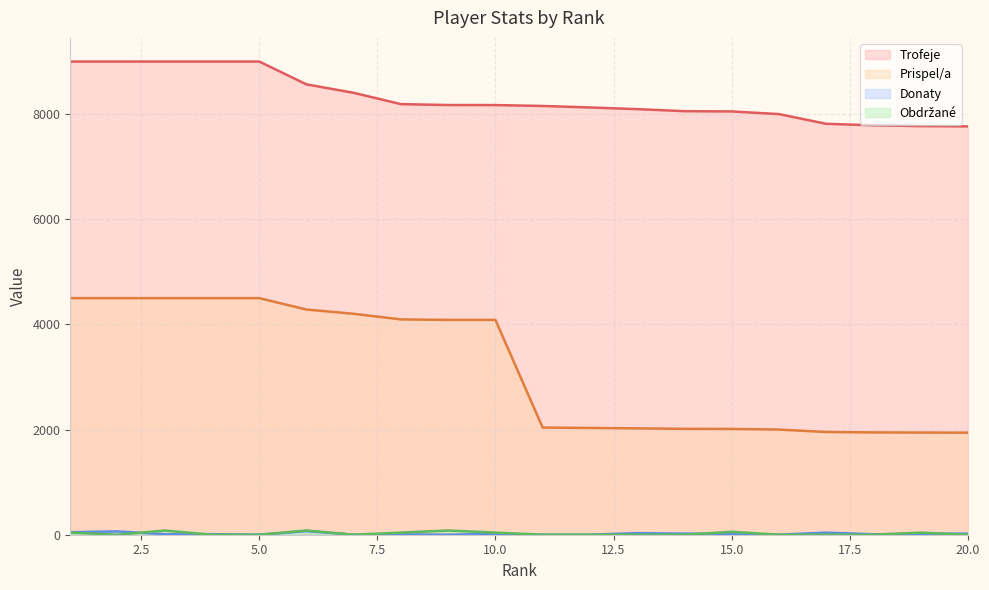

Between 1 and 12, which series saw the biggest shift?

Prispel/a